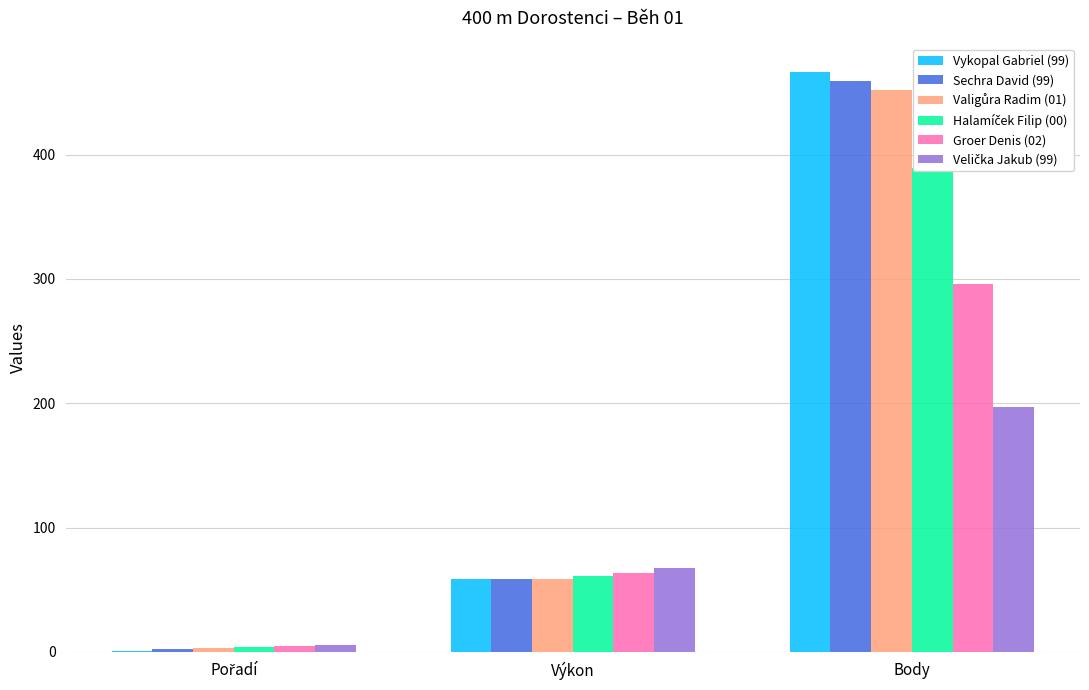

What is the label of the 3rd bar from the right?

Pořadí